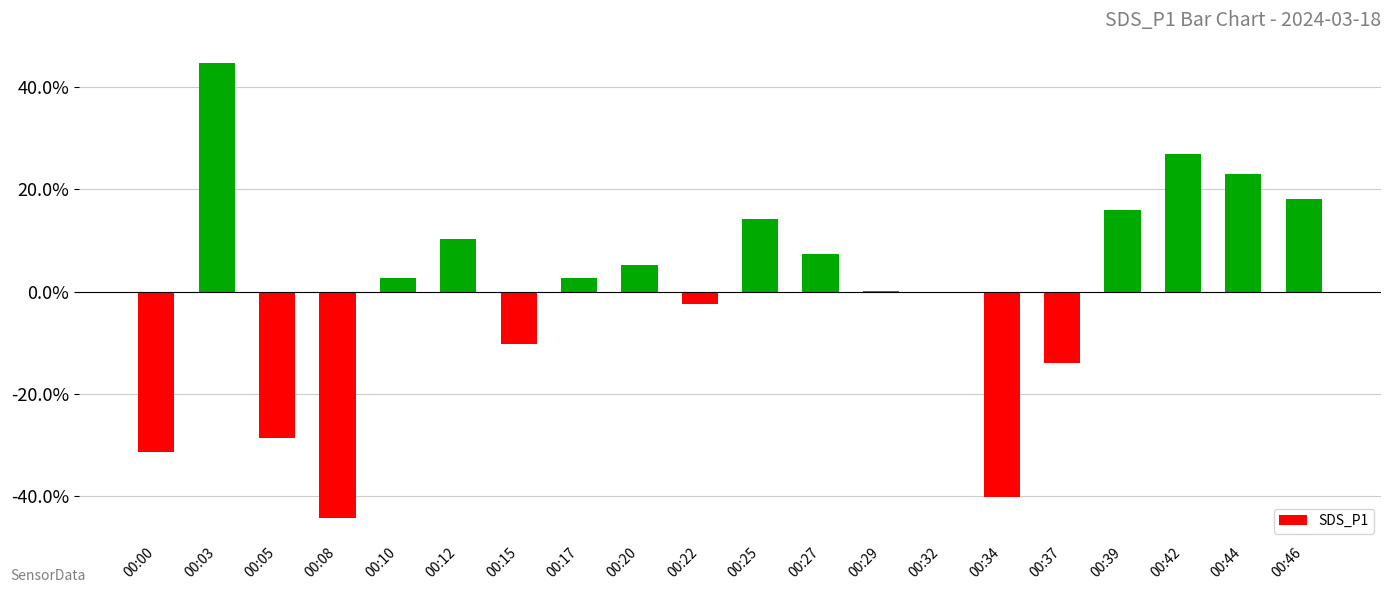

Read the value at 00:20.

5.1